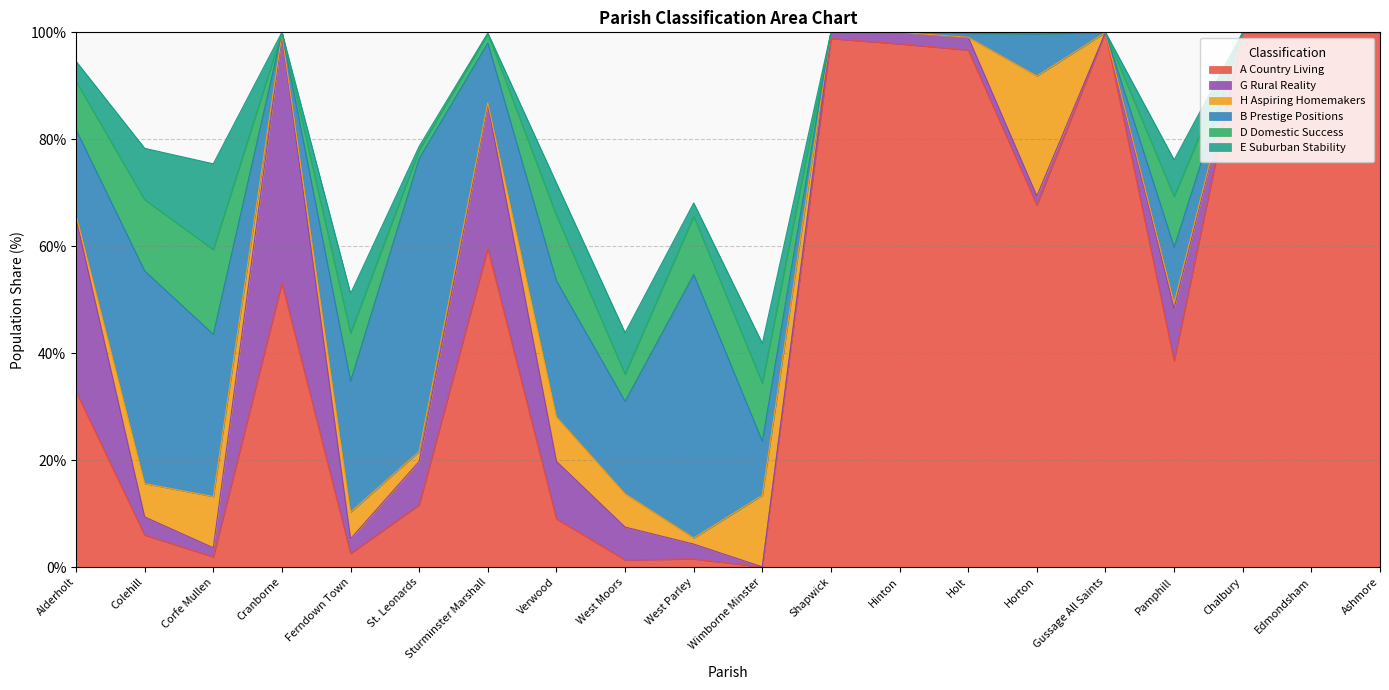

Reading left to right, transcribe all the data shown in this chart.

A Country Living: 32.8	6.0	1.9	53.1	2.5	11.6	59.6	9.0	1.3	1.5	0.0	98.8	97.8	96.7	67.7	100.0	38.6	100.0	100.0	100.0
G Rural Reality: 32.3	3.4	1.7	46.3	2.8	8.1	26.9	10.8	6.2	2.8	0.0	1.2	2.2	2.4	1.7	0.0	9.8	0.0	0.0	0.0
H Aspiring Homemakers: 0.7	6.2	9.6	0.3	5.0	1.9	0.4	8.3	6.2	1.1	13.4	0.0	0.0	0.0	22.4	0.0	1.0	0.0	0.0	0.0
B Prestige Positions: 15.9	39.8	30.3	0.3	24.5	54.8	11.2	25.5	17.3	49.2	10.1	0.0	0.0	0.7	7.8	0.0	10.5	0.0	0.0	0.0
D Domestic Success: 9.0	13.3	15.8	0.0	9.0	1.6	1.7	12.2	5.1	10.9	10.9	0.0	0.0	0.2	0.3	0.0	9.5	0.0	0.0	0.0
E Suburban Stability: 3.8	9.6	16.0	0.0	7.4	0.7	0.1	6.0	7.8	2.5	7.4	0.0	0.0	0.0	0.0	0.0	6.9	0.0	0.0	0.0